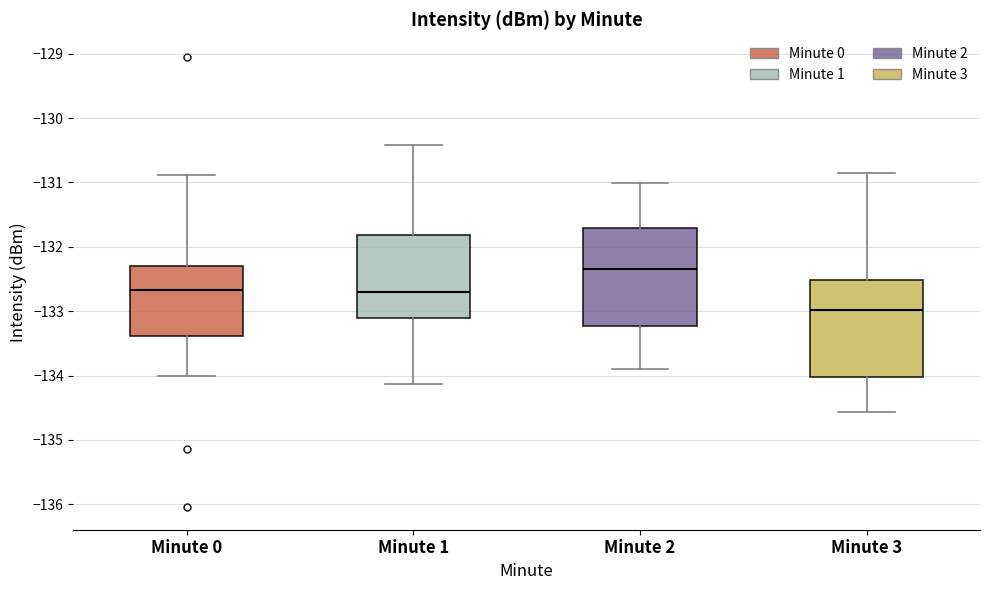

Which box has the lowest median line?

Minute 3